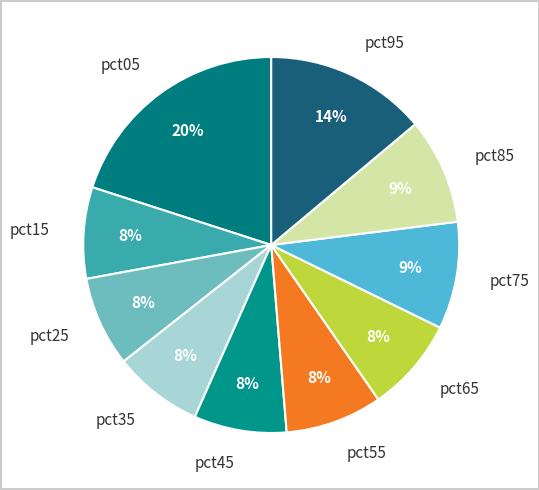

Is it true that pct35 is 13% of the pie?

False